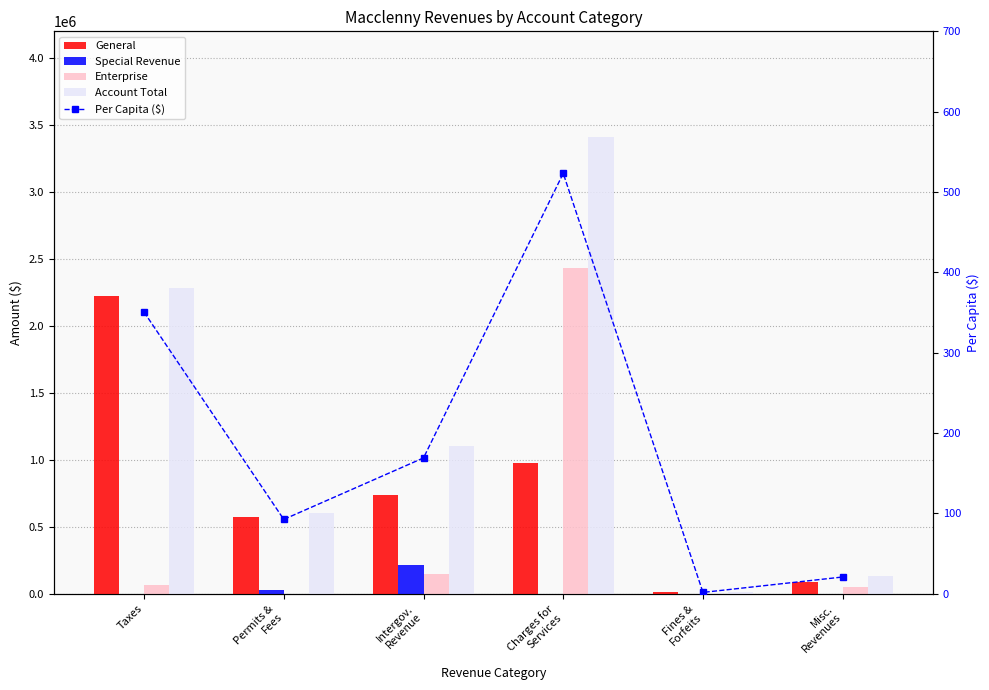

At which category is the sum across all series the highest?

Charges for
Services